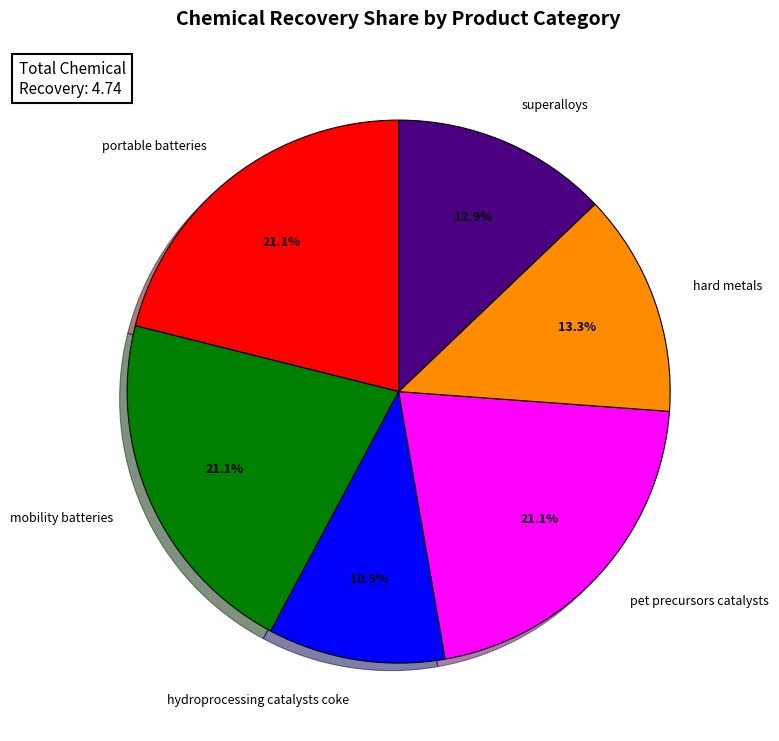

Which category has the smallest portion of the pie?

hydroprocessing catalysts coke